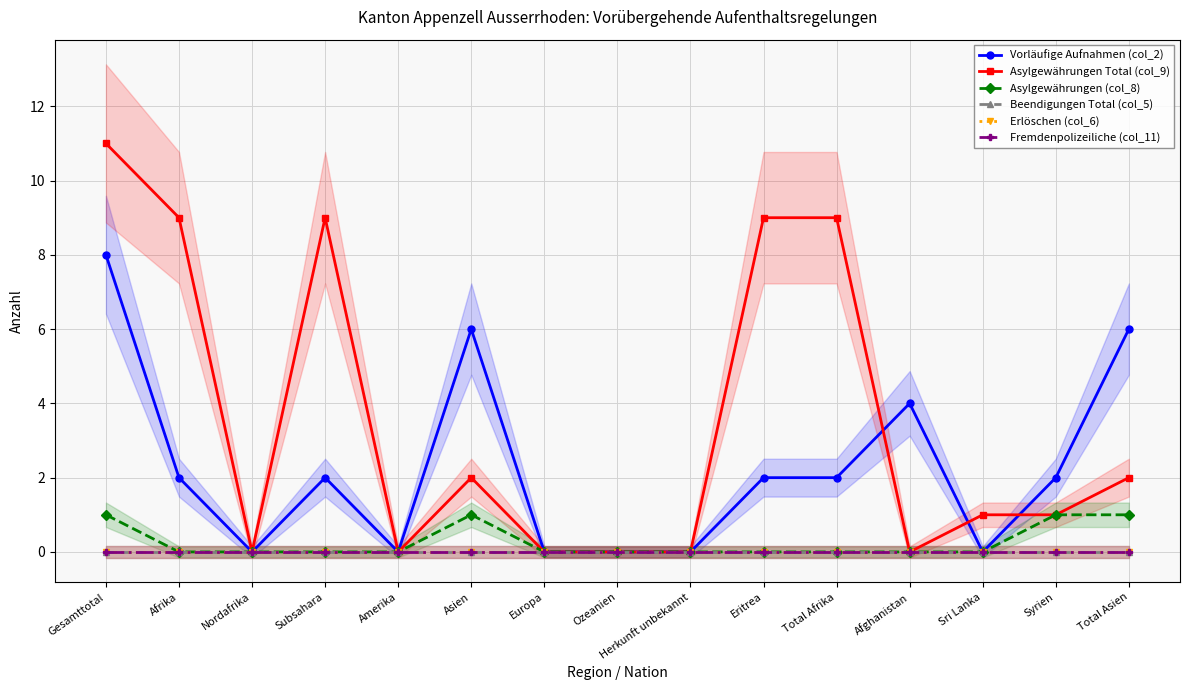

Count the number of data series in this chart.

6